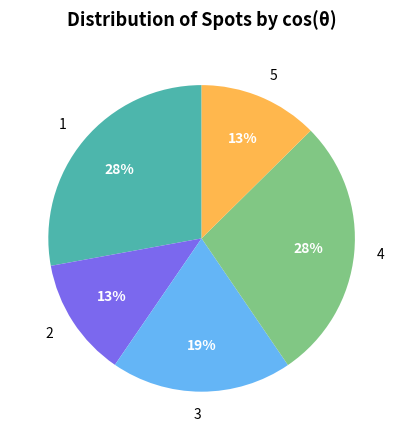

Do 1 and 2 together represent more than half of the pie?

No